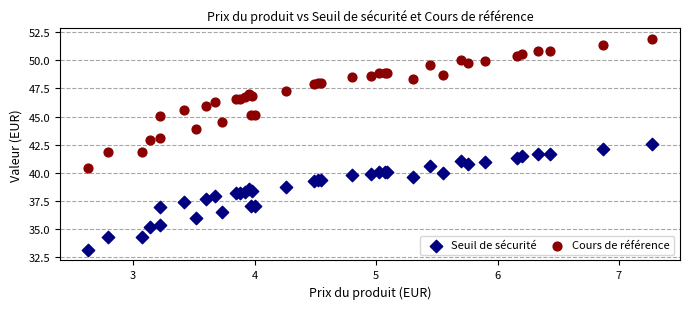

Which series has the largest Y range (max minus min)?

Cours de référence